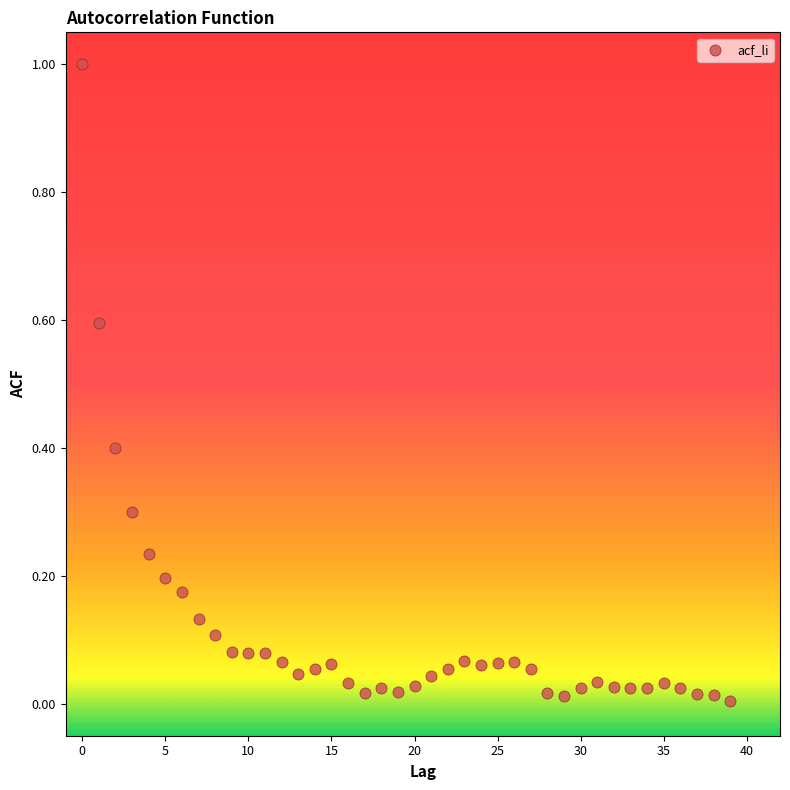

What is the range of Y values (max minus min)?

1.0